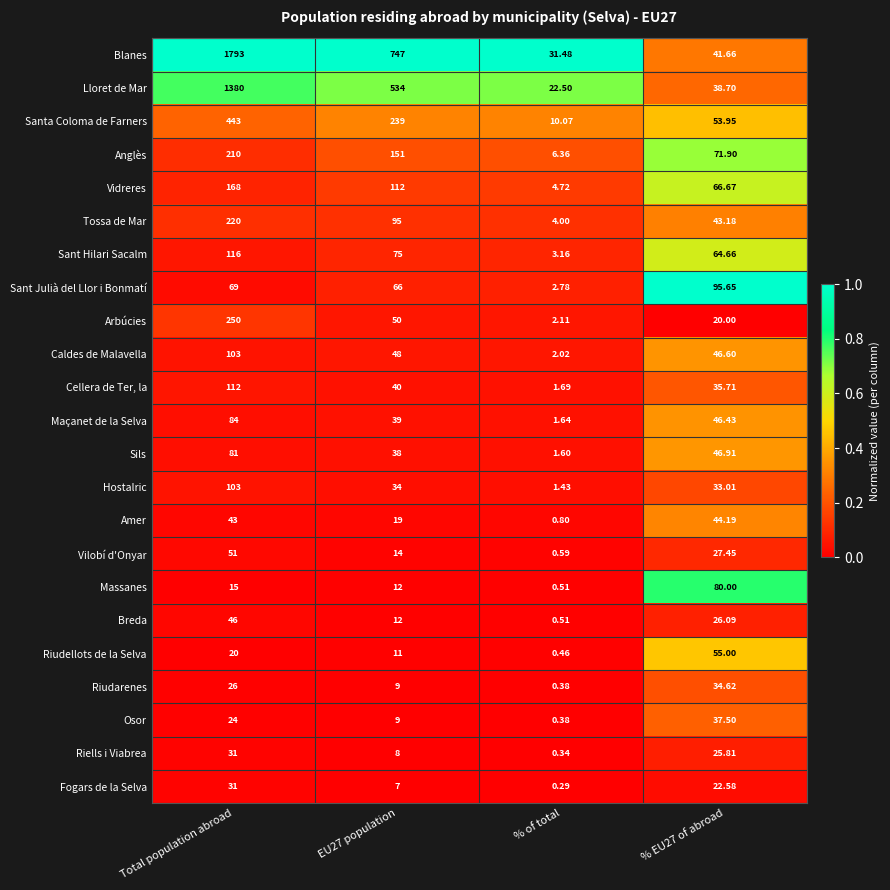

At which category is the sum across all series the highest?

Total population abroad